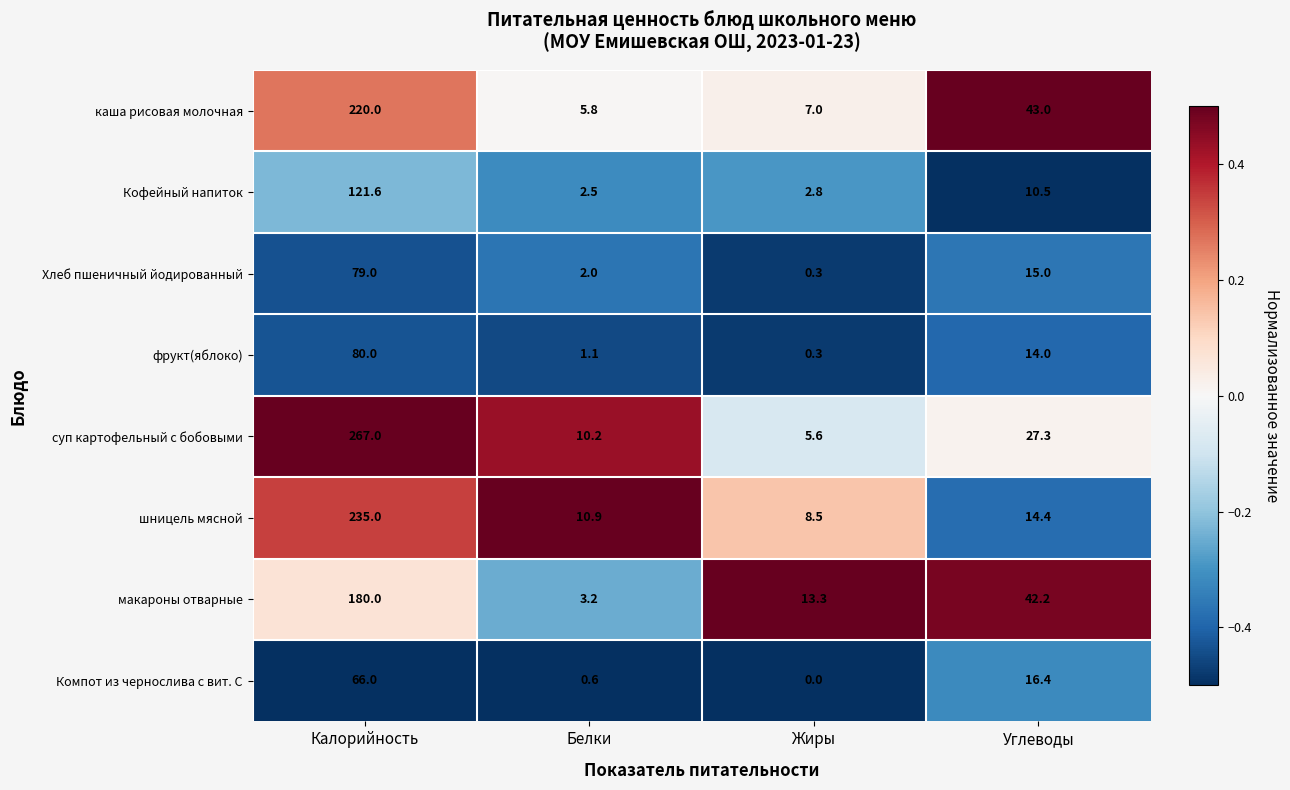

What is the difference between the макароны отварные values at Белки and Углеводы?

39.0